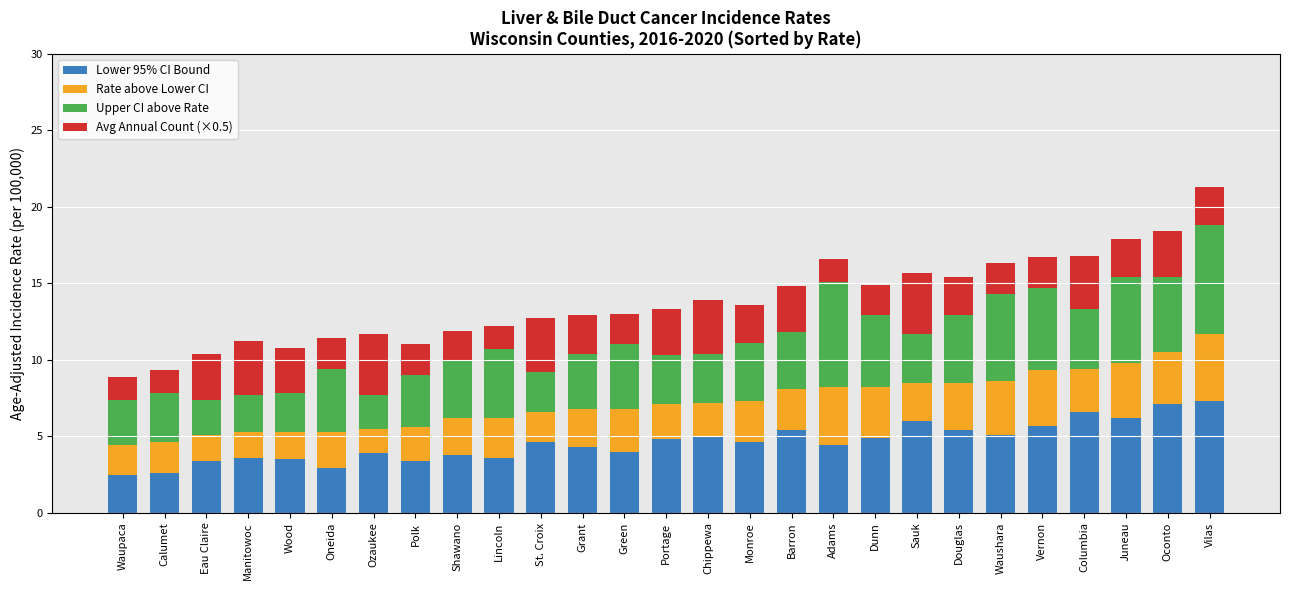

What is the minimum value for Lower 95% CI Bound?

2.5